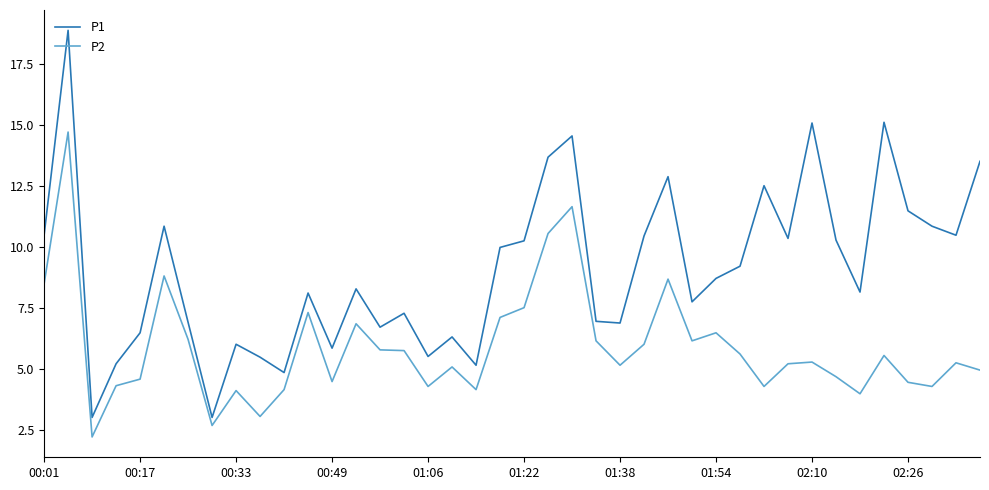

Which series has the largest range (max minus min)?

P1